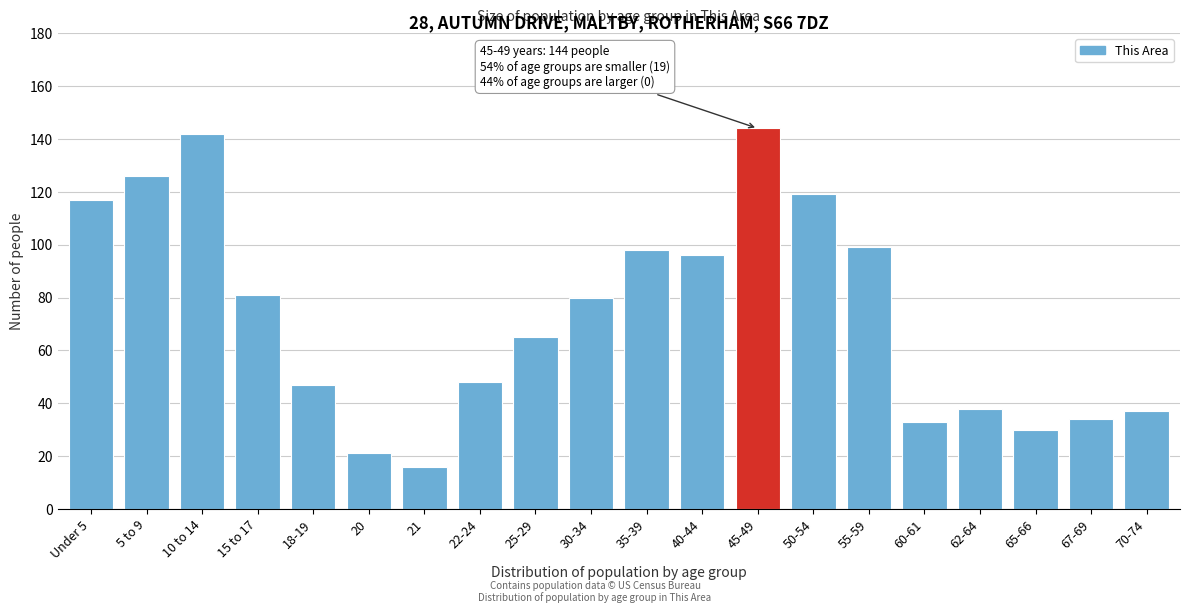

Reading left to right, extract all data points from this chart.

117	126	142	81	47	21	16	48	65	80	98	96	144	119	99	33	38	30	34	37